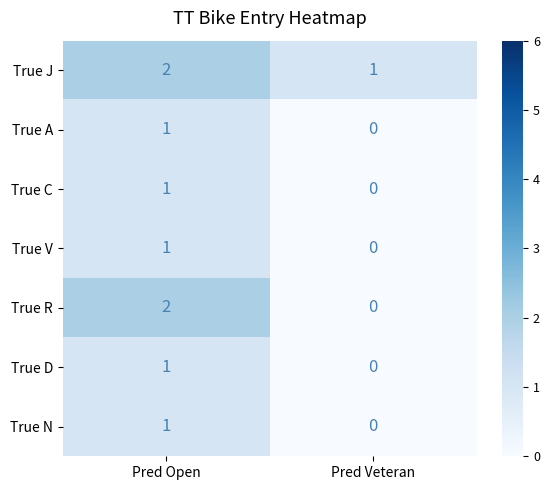

Reading left to right, extract all data points from this chart.

True J: Pred Open=2	Pred Veteran=1
True A: Pred Open=1	Pred Veteran=0
True C: Pred Open=1	Pred Veteran=0
True V: Pred Open=1	Pred Veteran=0
True R: Pred Open=2	Pred Veteran=0
True D: Pred Open=1	Pred Veteran=0
True N: Pred Open=1	Pred Veteran=0